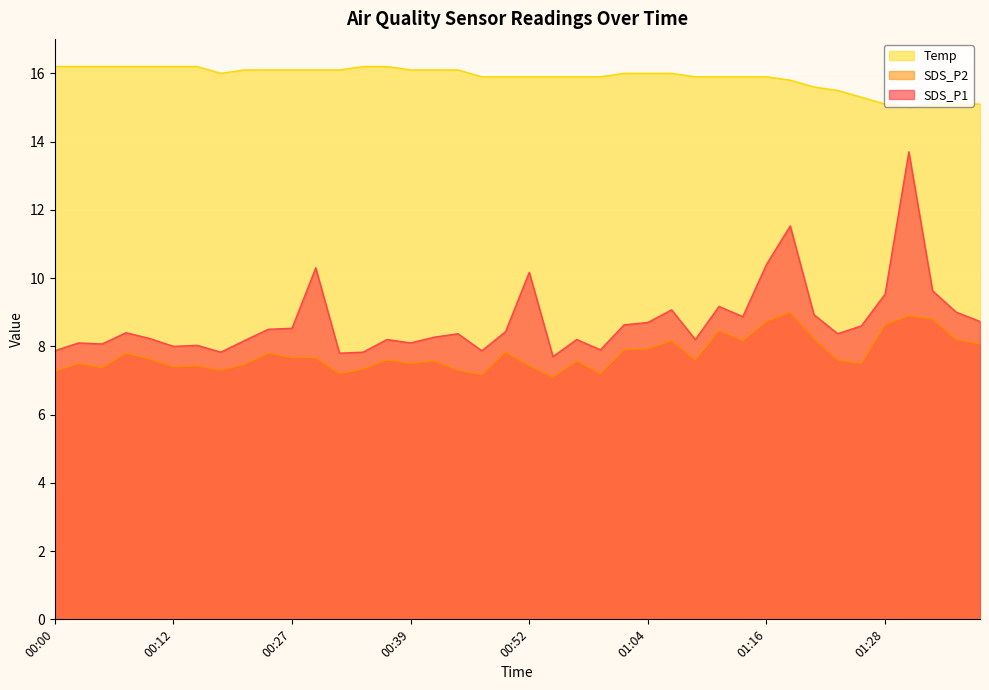

What is the average value of the Temp series?

15.9